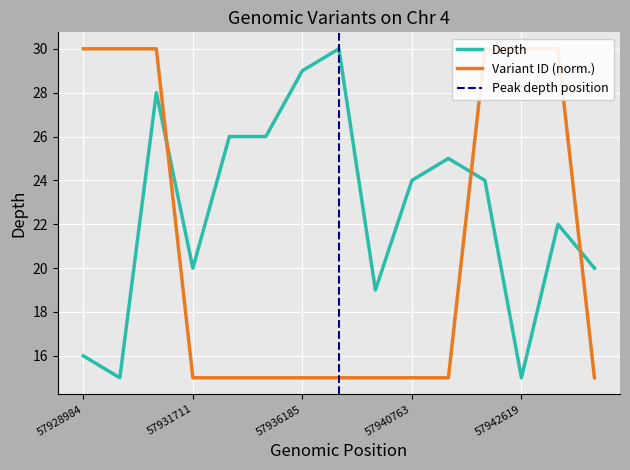

Which has a higher value, 57931711 or 57936166?

57936166